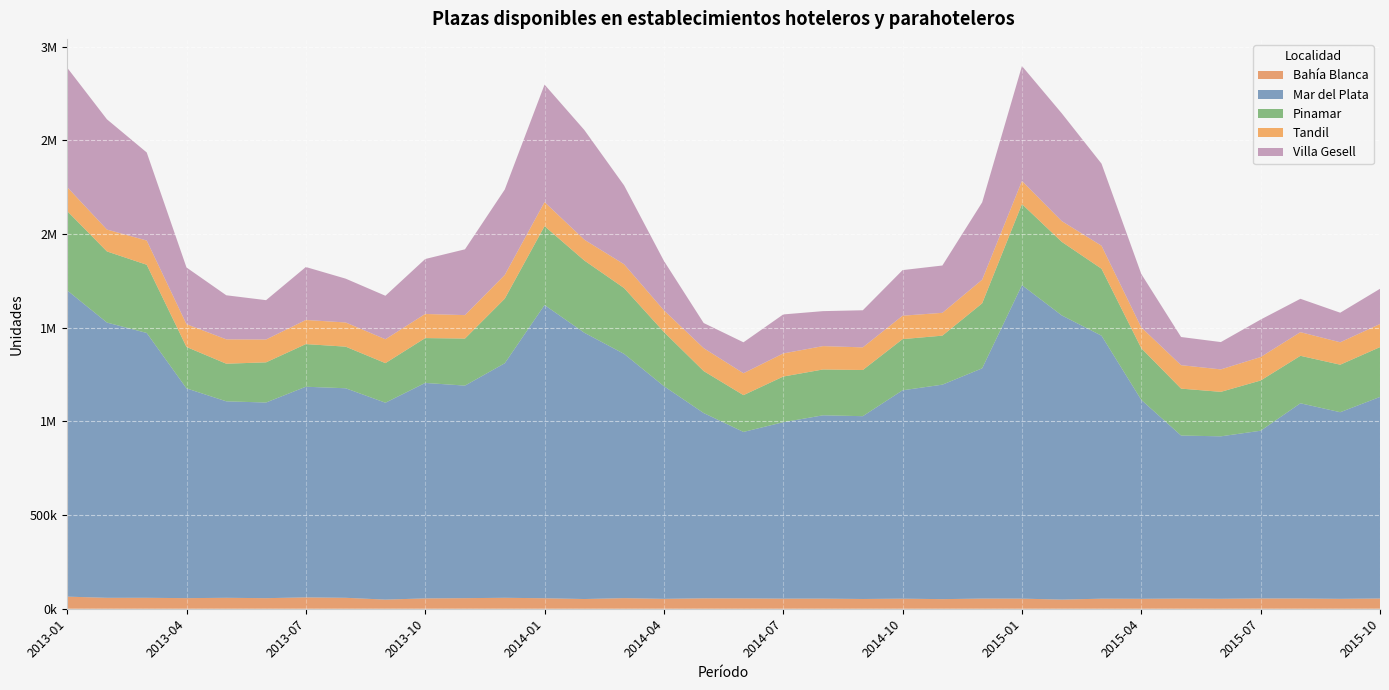

Reading left to right, extract all data points from this chart.

Bahía Blanca: 64635	58380	58435	56550	58435	56430	60636	58435	48750	55239	56460	58466	56017	51884	56544	52860	55614	55110	54002	54002	52080	53816	51240	54250	54002	48776	53661	53160	54157	53130	54994	54653	52890	54622
Mar del Plata: 1634908	1469312	1413725	1119694	1048719	1044396	1124461	1118487	1050984	1150123	1134668	1251981	1565192	1421364	1303837	1135270	988966	888702	941653	978603	975840	1112314	1144922	1229095	1673388	1517208	1403898	1061585	870364	867232	895204	1042162	996167	1076039
Pinamar: 423460	379764	364099	221206	200893	214502	227630	222185	211386	239474	251234	344828	421104	385644	351405	289149	224111	196423	243834	244671	246552	273172	261666	347093	432698	392700	357472	275857	250522	237450	268140	253439	253698	265922
Tandil: 127979	116648	129336	121596	130008	121948	128735	129115	127548	128759	125025	126642	128576	111132	126984	115892	122364	116970	123314	124703	120844	125006	121836	126103	123363	110796	122739	111234	125147	119904	125209	126232	119602	123408
Villa Gesell: 637473	588552	470120	302617	235290	209976	282737	233883	232065	293320	351297	455993	627068	585648	420862	263972	134169	165100	208289	186725	198016	243384	252568	412819	613666	575376	438192	285113	150403	145833	200160	178064	157909	187919